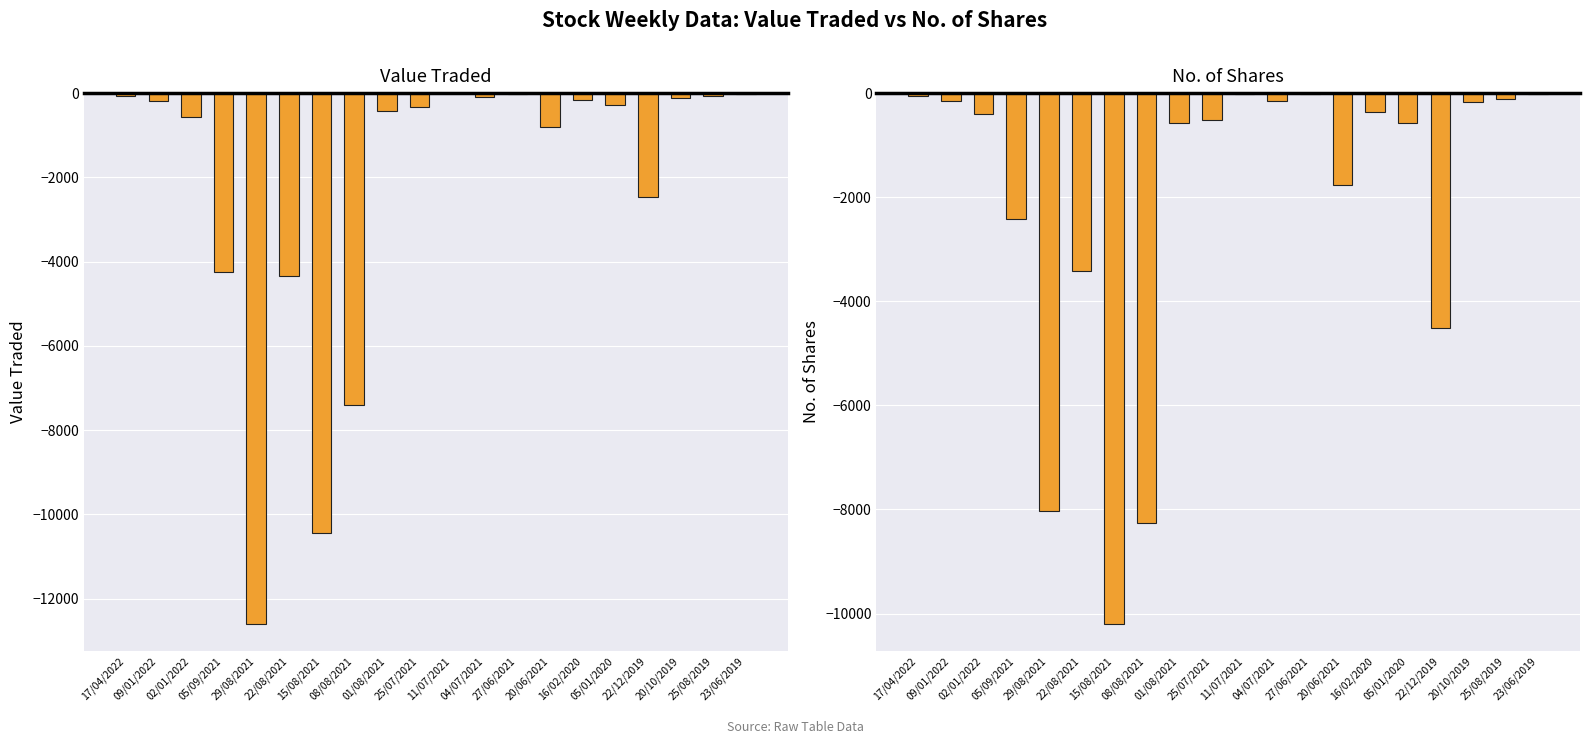

Which has a higher value, 22/08/2021 or 02/01/2022?

02/01/2022